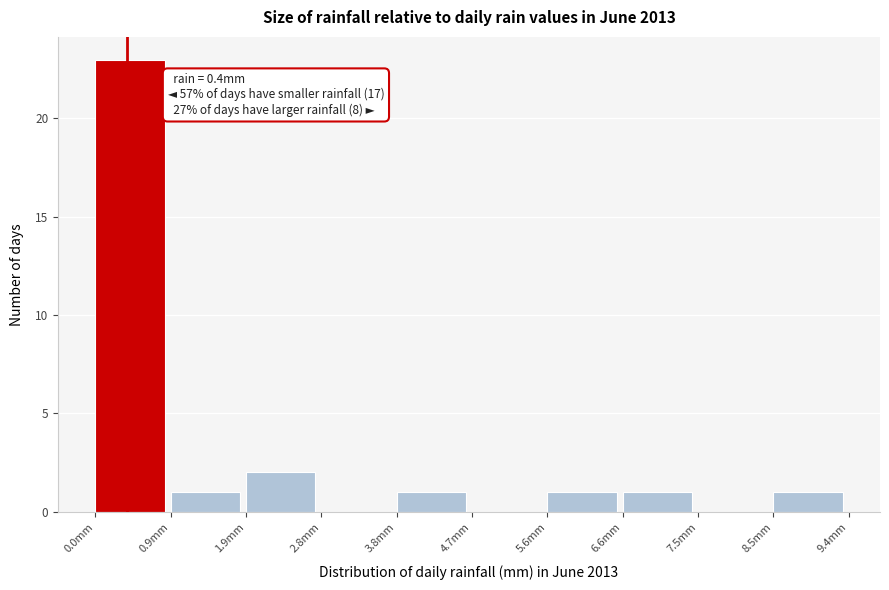

Over which range of the x-axis is the bar tallest?

0.00 to 0.94